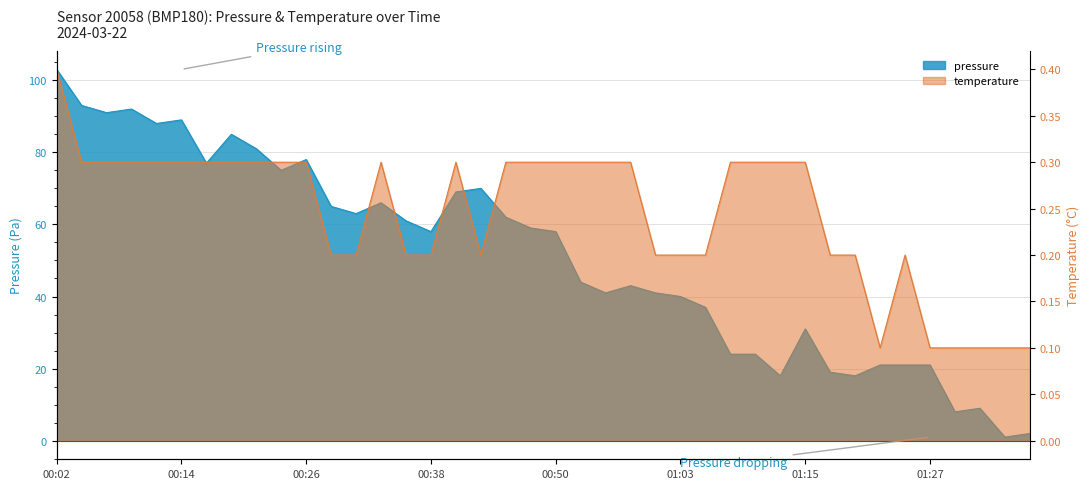

Which series changed the most between 00:55 and 01:22?

pressure